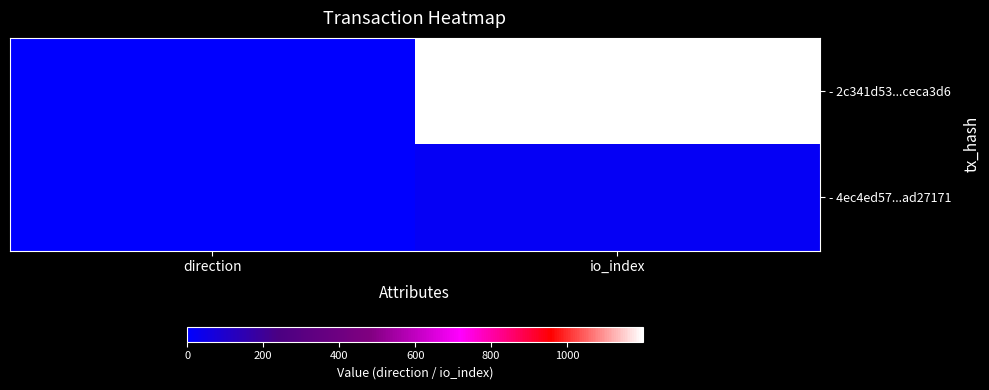

Which series has the largest range (max minus min)?

- 2c341d53...ceca3d6